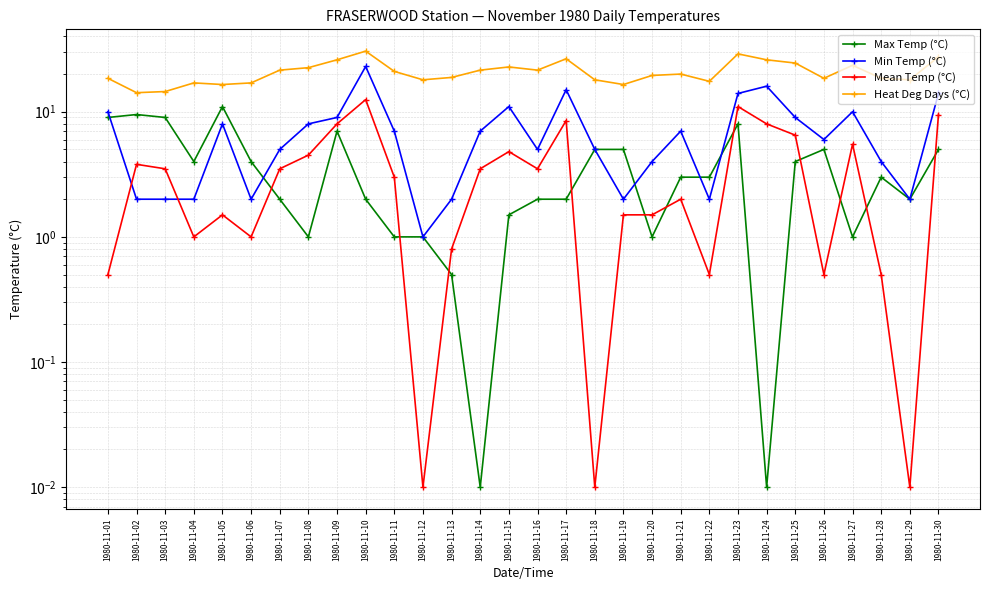

Which series has the largest range (max minus min)?

Min Temp (°C)